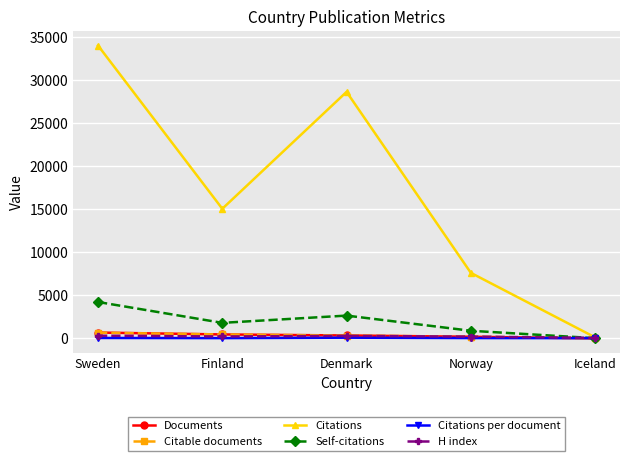

Rank the categories by Citations value from lowest to highest.

Iceland, Norway, Finland, Denmark, Sweden